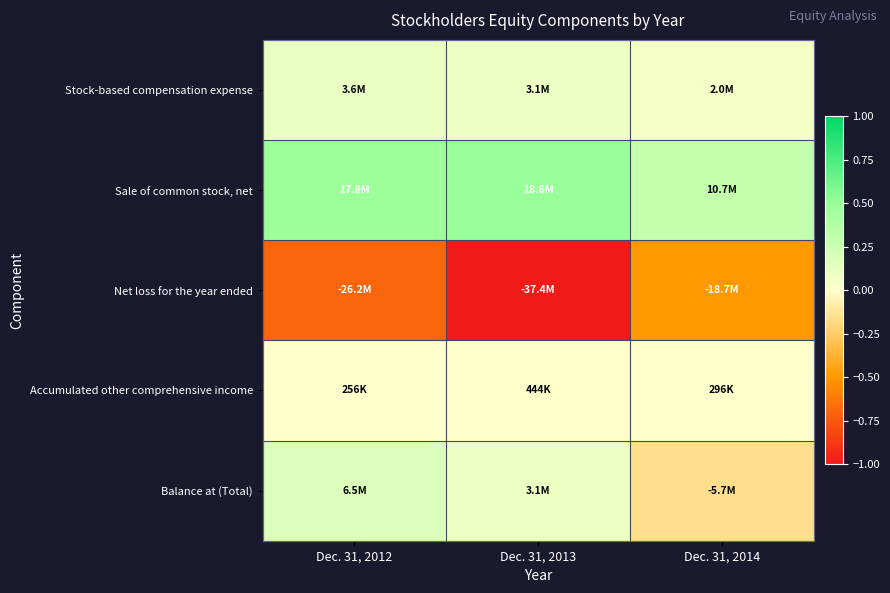

Which series has the largest range (max minus min)?

Net loss for the year ended